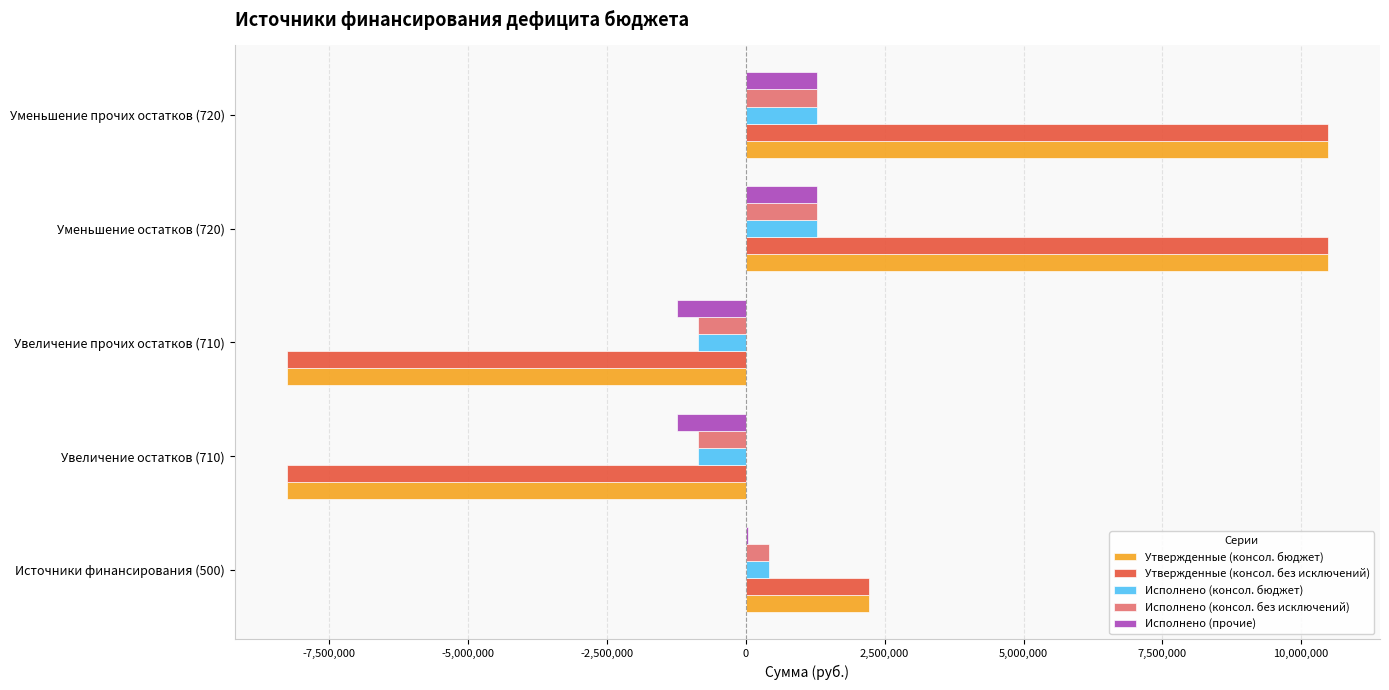

The value of Исполнено (прочие) at Уменьшение прочих остатков (720) is 2061971.3. True or false?

False